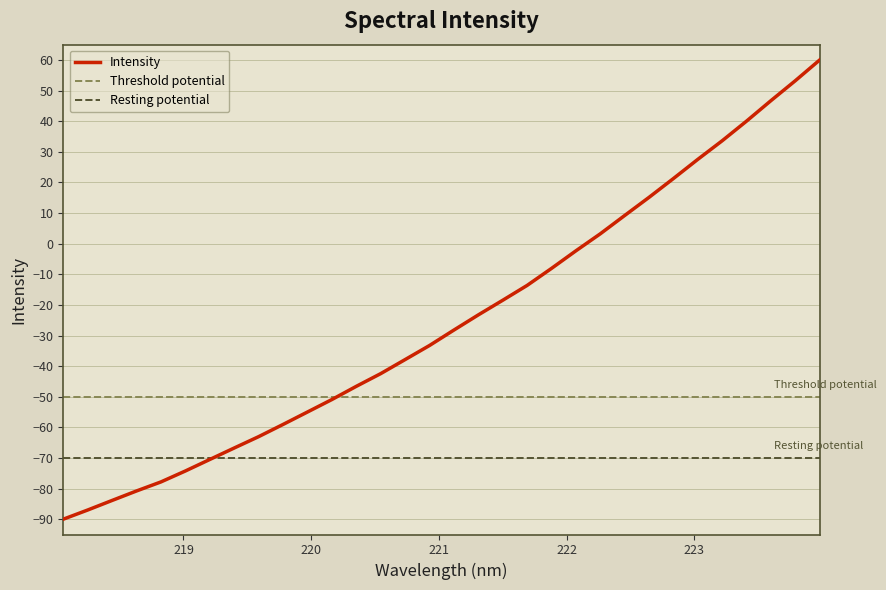

Reading right to left, list all the values displayed in this chart.

60.0	53.2	46.7	40.0	33.6	27.5	21.3	15.1	9.2	3.2	-2.3	-8.1	-13.6	-18.5	-23.3	-28.2	-33.3	-37.9	-42.4	-46.6	-50.9	-55.0	-59.0	-63.0	-66.7	-70.5	-74.2	-77.8	-80.8	-83.9	-87.0	-90.0